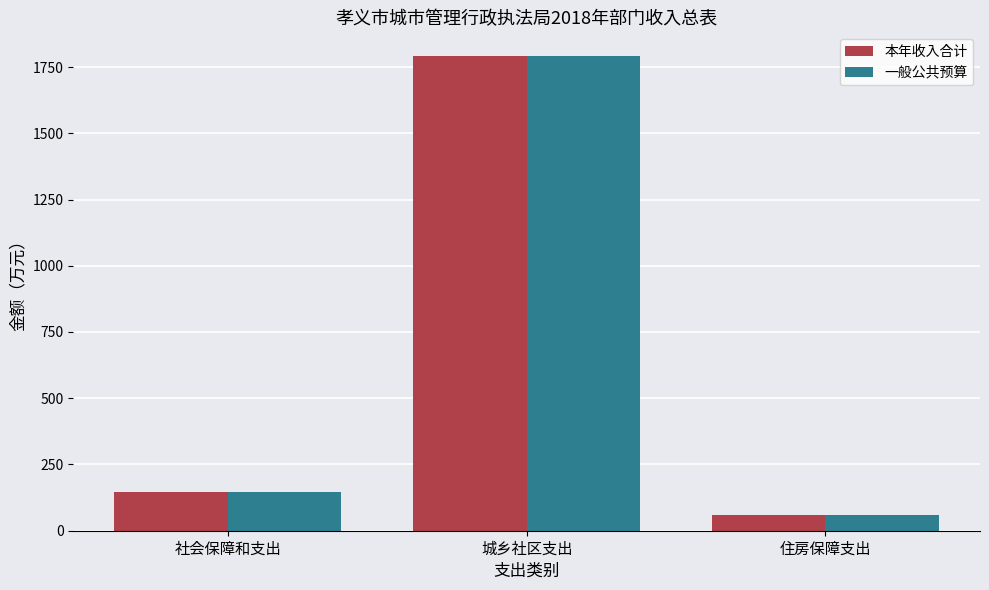

How many bars are there in each group?

2